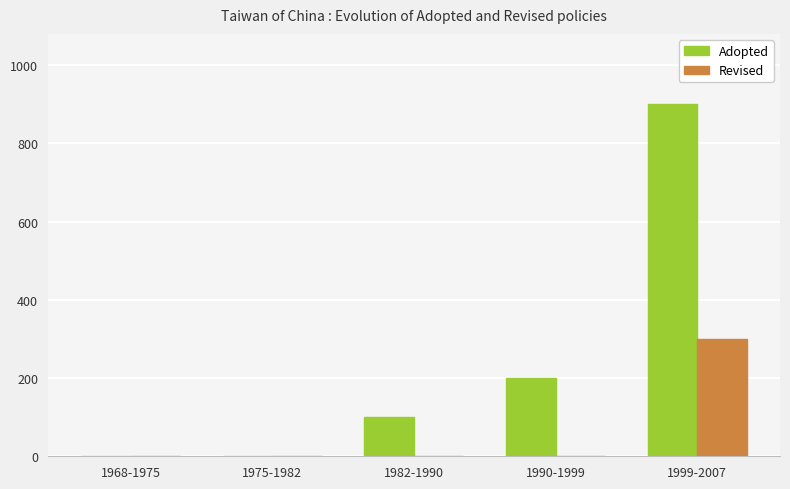

What is the sum of the Adopted values at 1975-1982 and 1999-2007?

900